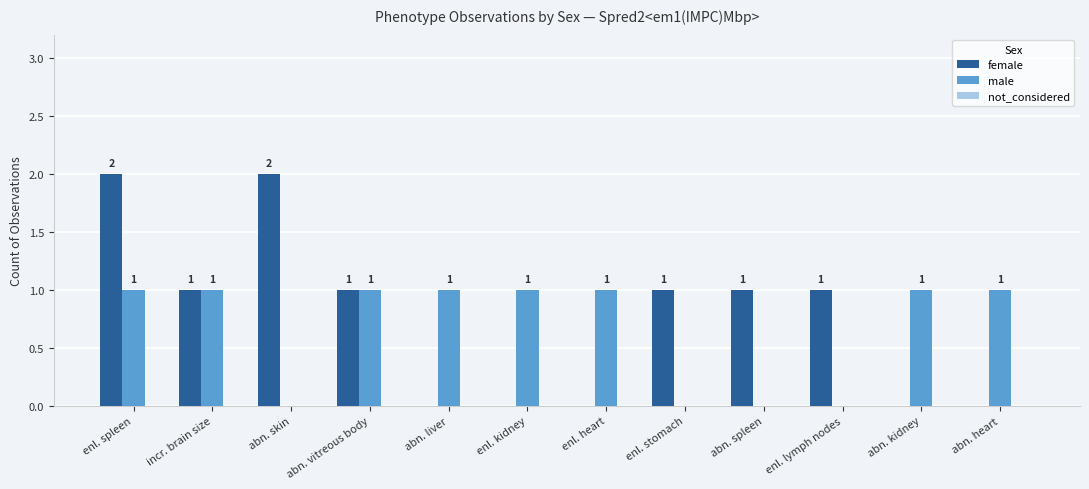

Is the value of male at enl. spleen greater than the value of female at enl. kidney?

Yes